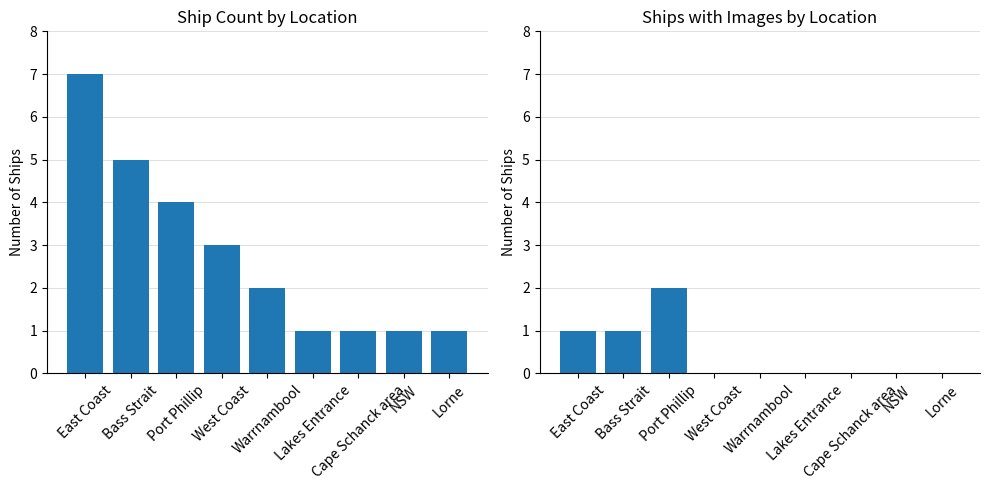

List the series in order of their overall mean, highest first.

All Ships, Ships with Images